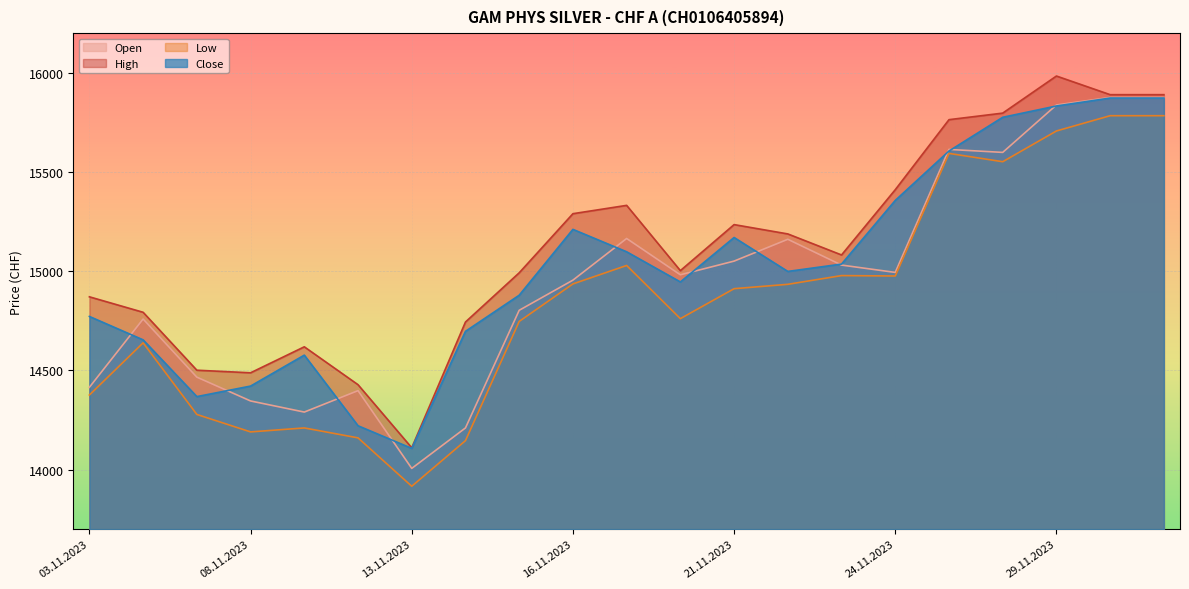

What is the label of the 9th point from the right?

21.11.2023